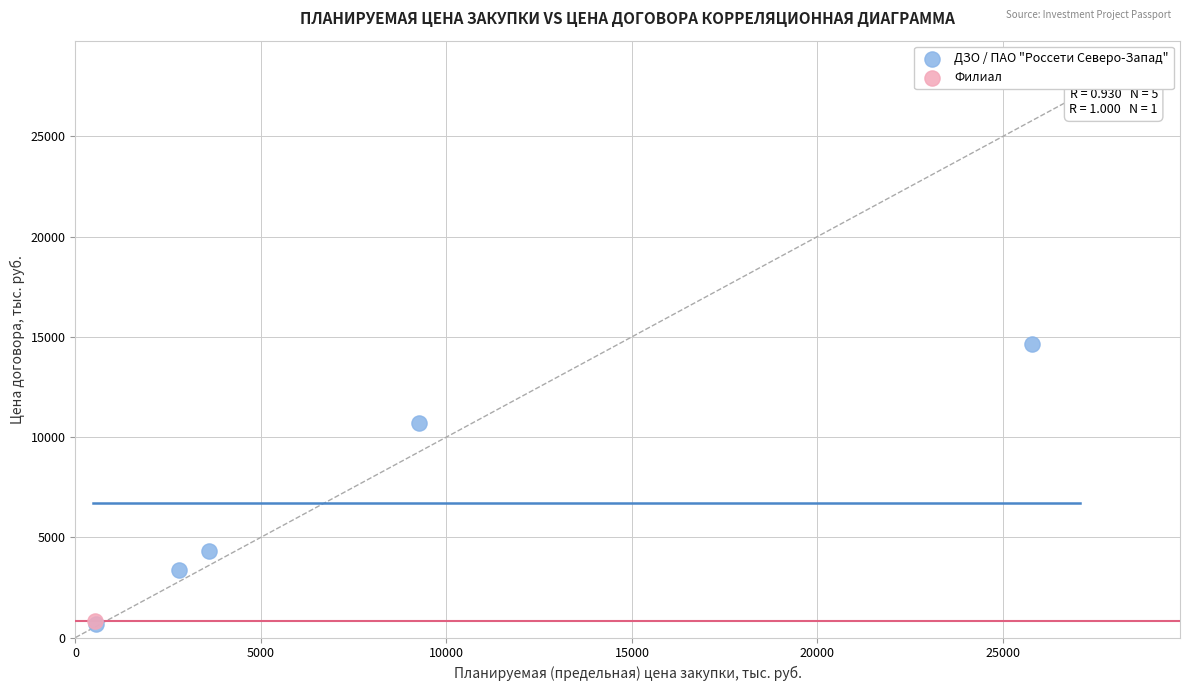

What are all the series names shown in the legend?

ДЗО / ПАО "Россети Северо-Запад", Филиал